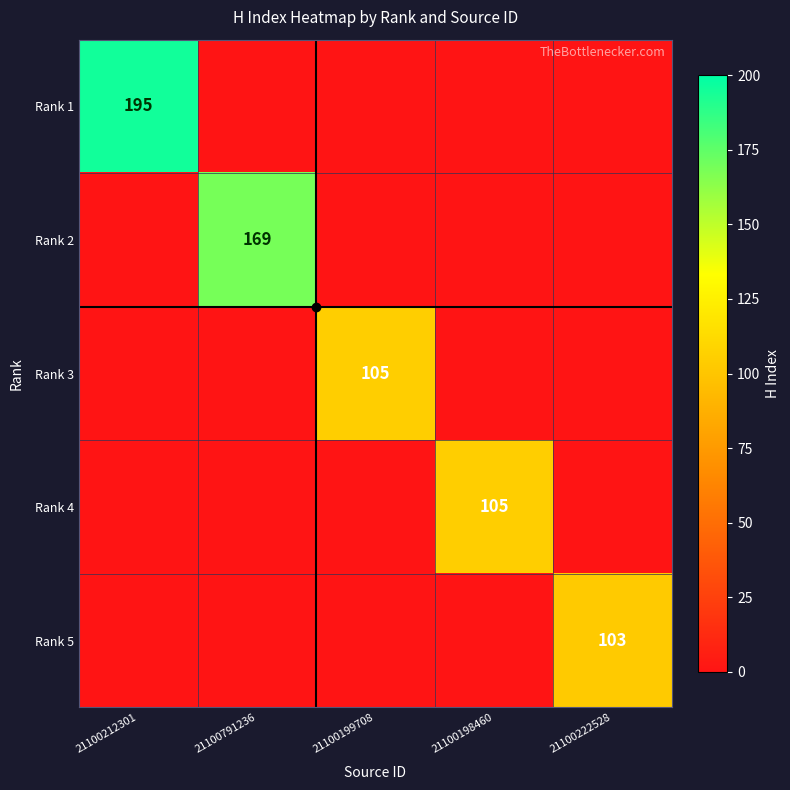

What is the spread (max minus min) of values at 21100199708?

105